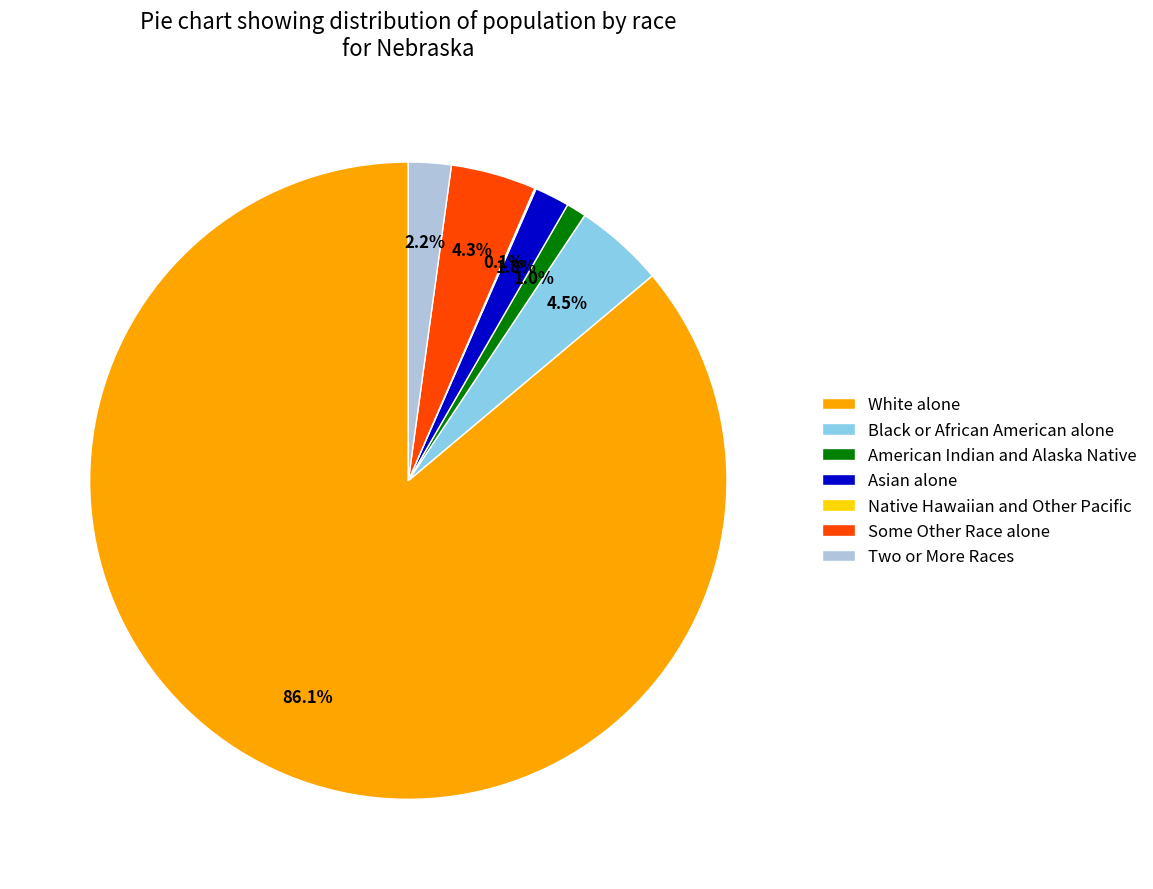

Between White alone and Some Other Race alone, which is larger?

White alone